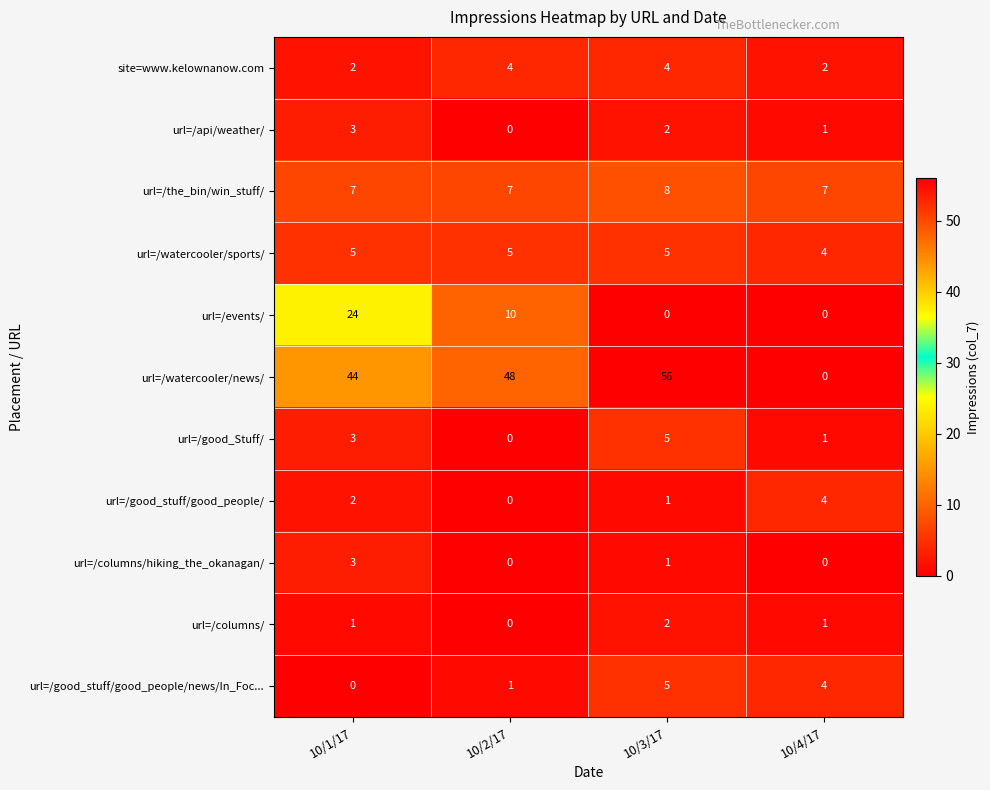

Between 10/1/17 and 10/2/17, which series saw the biggest shift?

url=/events/